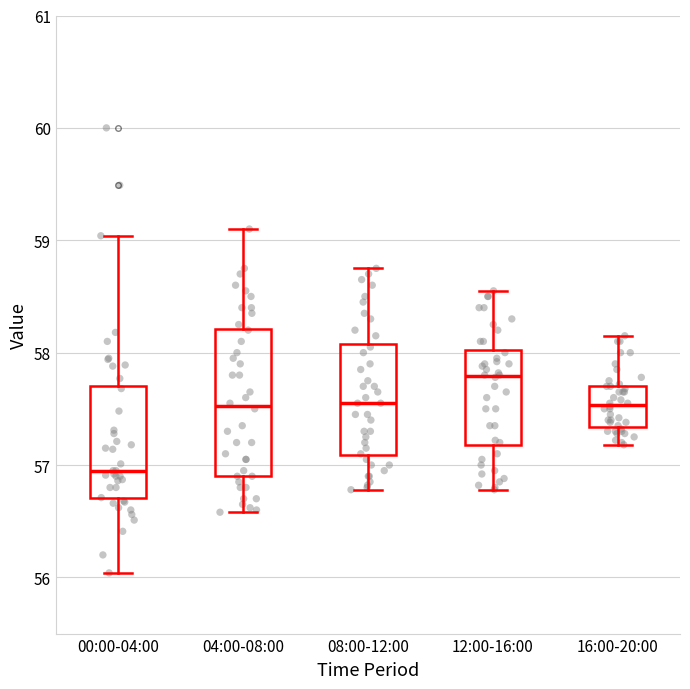

Reading left to right, read every box against the y-axis: the position of its median line, the range the box covers, and the ends of its whiskers. The values are not printed on the chart, so give them approximately, as read against the axis.

00:00-04:00: median 57.0, box 56.7 to 57.7, whiskers 56.0 to 59.0
04:00-08:00: median 57.5, box 56.9 to 58.2, whiskers 56.6 to 59.1
08:00-12:00: median 57.6, box 57.1 to 58.1, whiskers 56.8 to 58.8
12:00-16:00: median 57.8, box 57.2 to 58.0, whiskers 56.8 to 58.6
16:00-20:00: median 57.5, box 57.3 to 57.7, whiskers 57.2 to 58.2